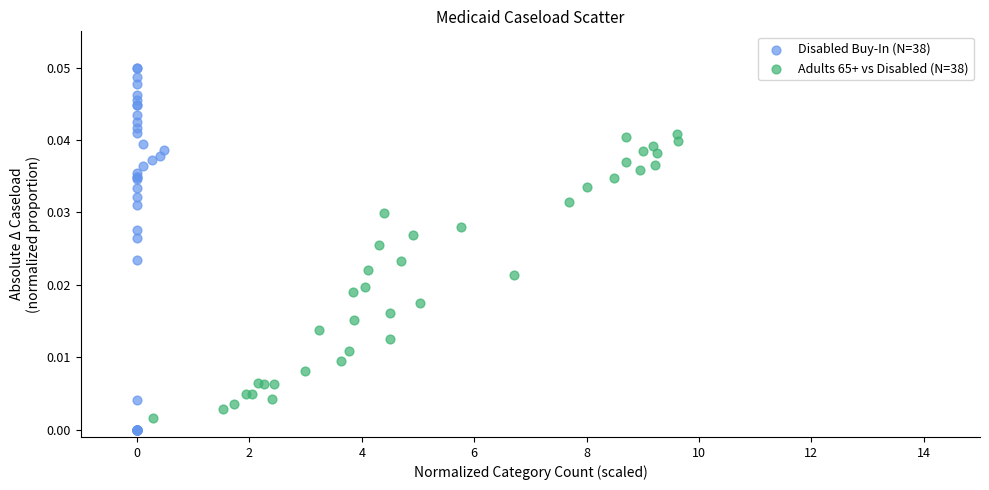

Which series contains the highest Y value?

Disabled Buy-In (N=38)